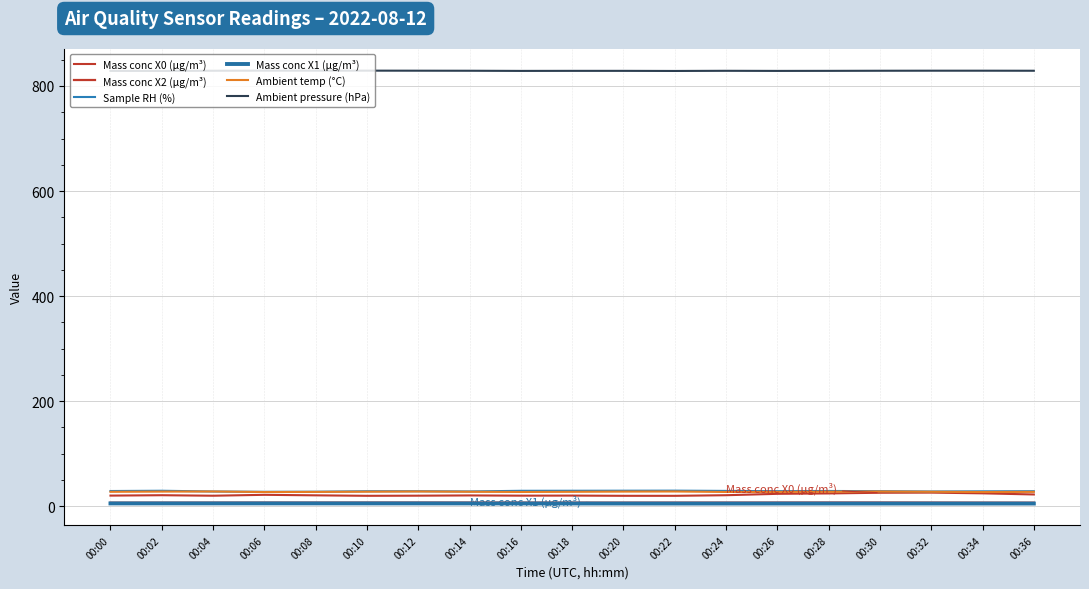

Which has a higher value, 00:18 or 00:14?

00:14